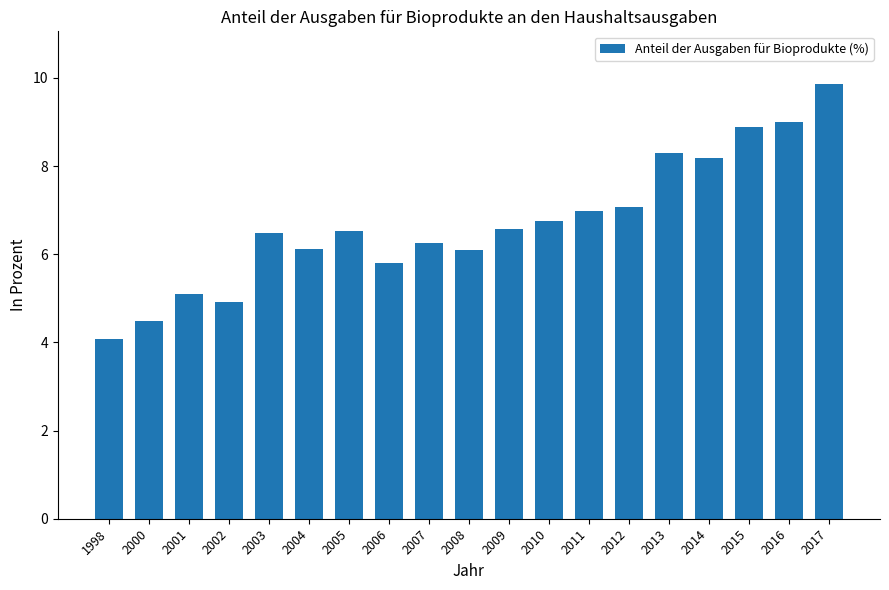

What is the difference between the second highest and minimum values?

4.9